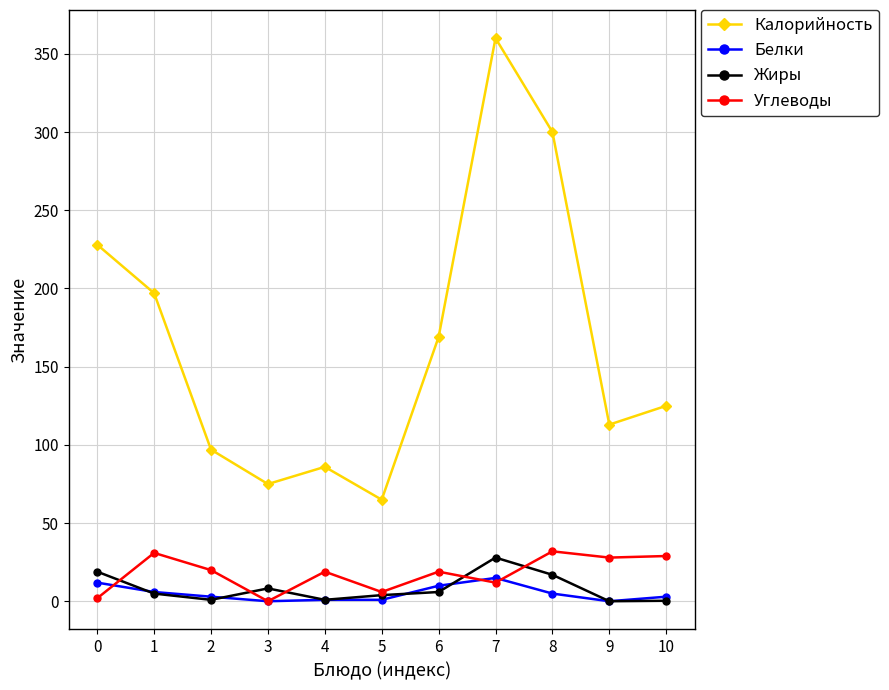

Which series has the largest total across all categories?

Калорийность